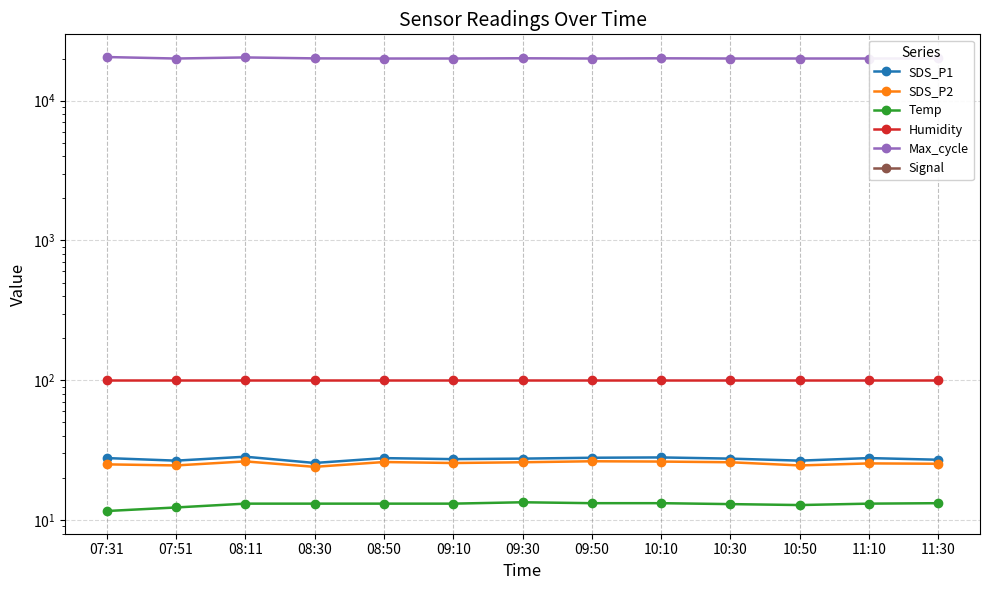

How many lines are shown in the chart?

6